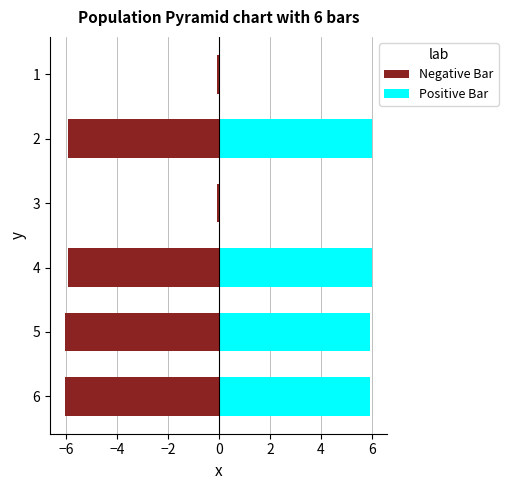

What is the sum of all Positive Bar values?

24.0